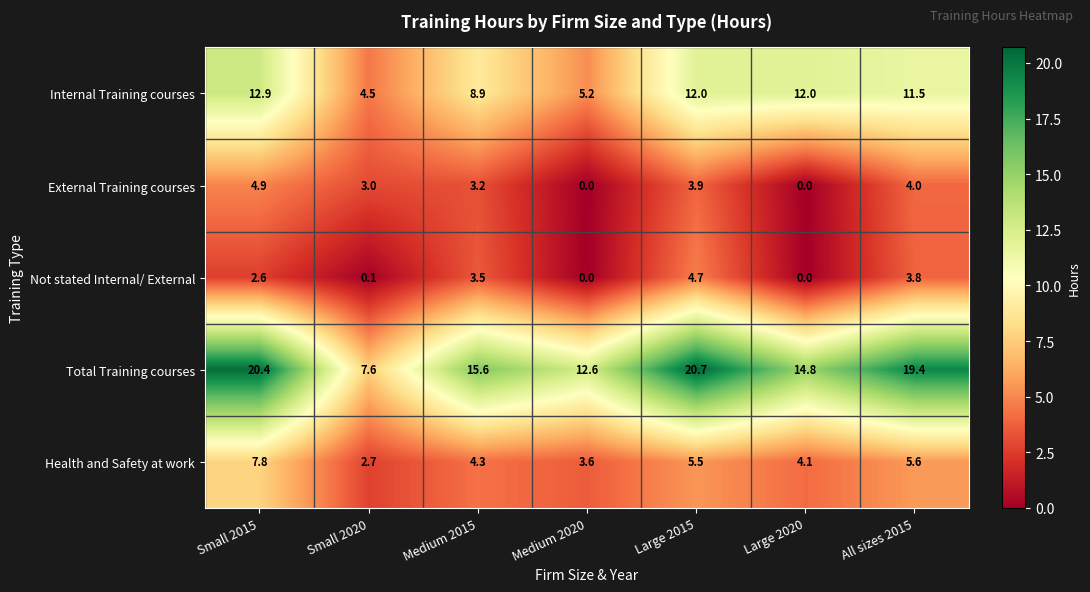

What is the difference between the maximum and second lowest values in the Not stated Internal/ External series?

4.7